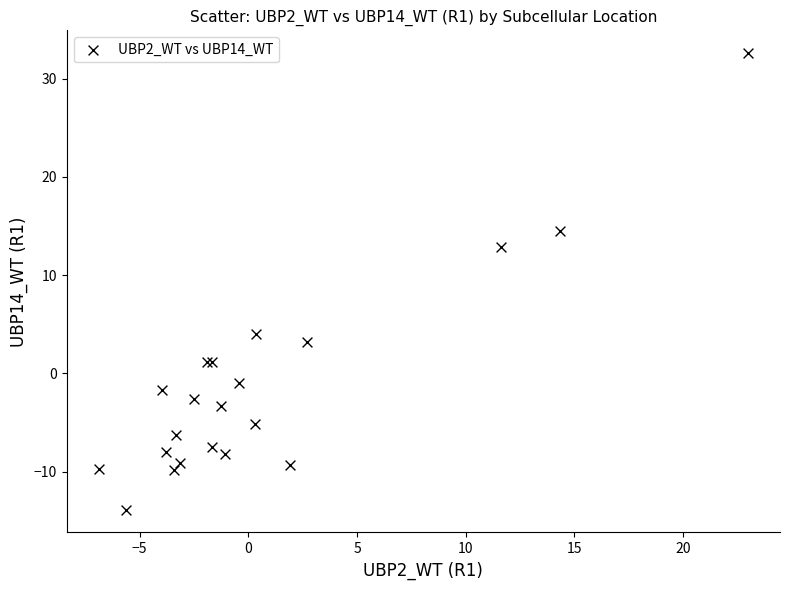

What Y value in the scatter plot is closest to 9?

12.9